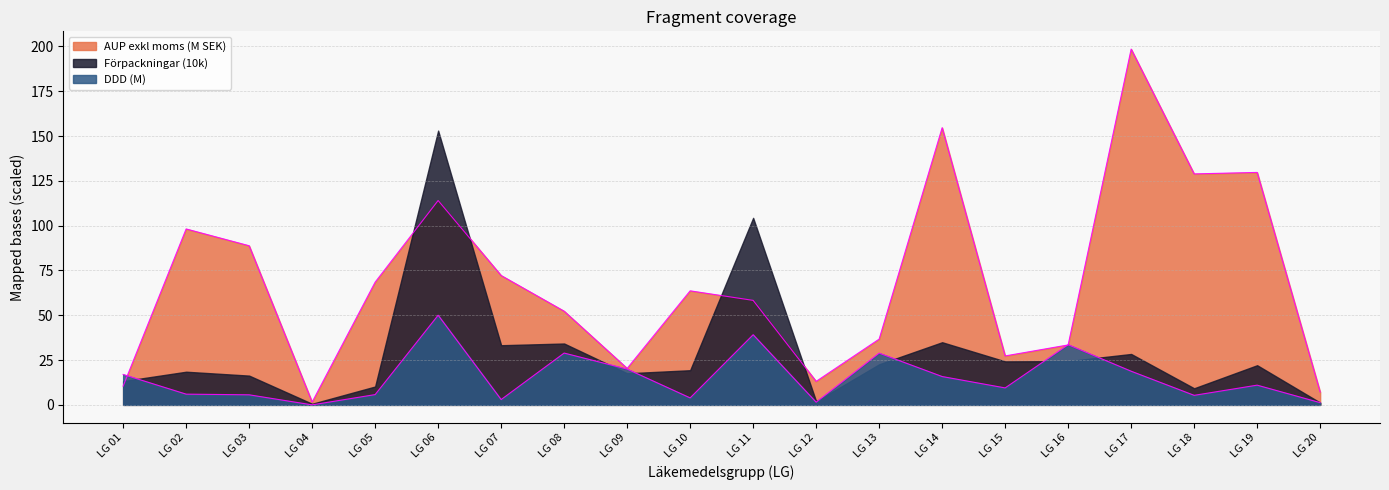

Where is DDD nearest to the value 25?

LG 13